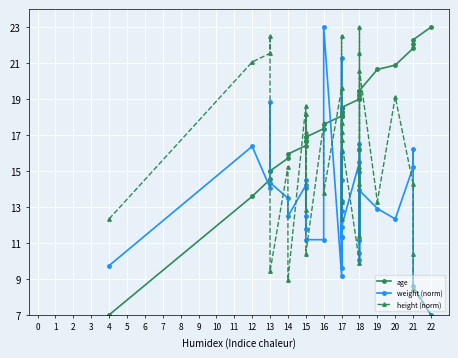

What is the value of the weight (norm) point at the 15th from the left?

23.0